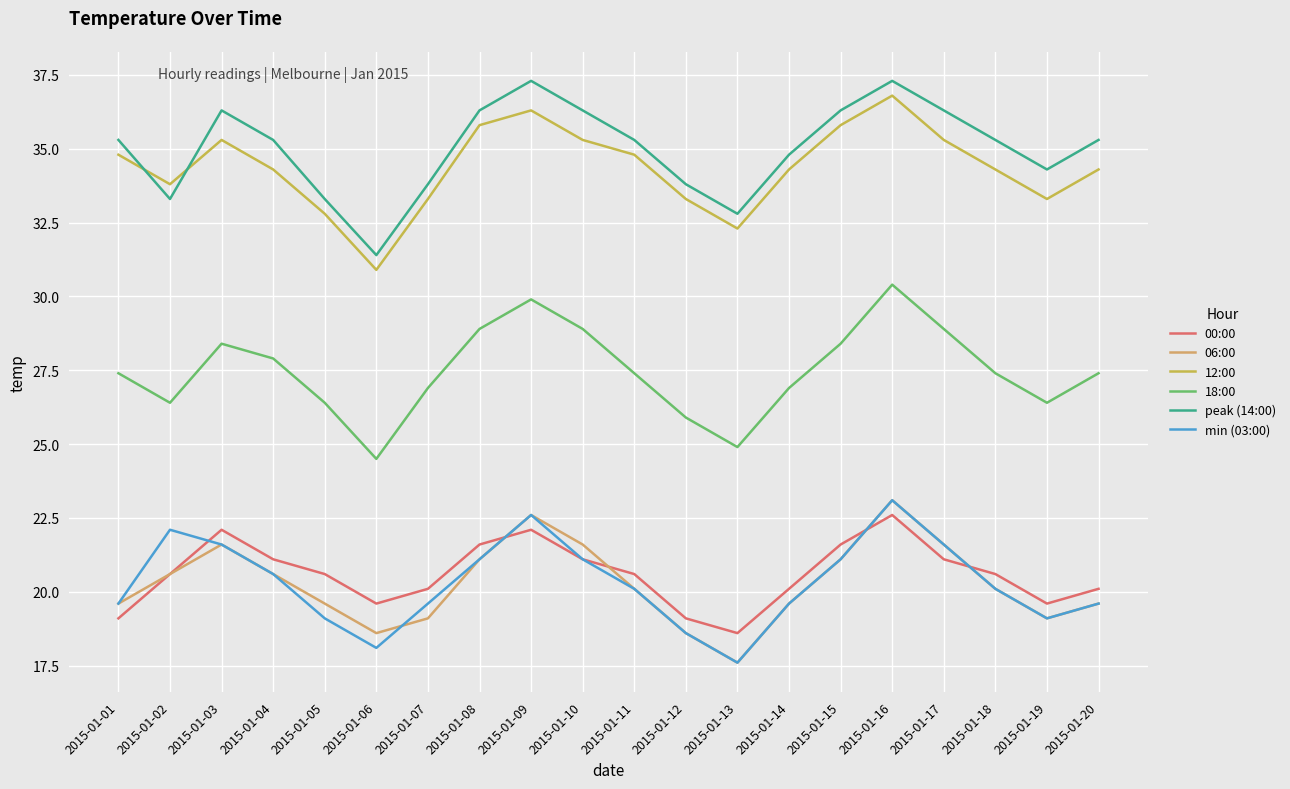

How many categories are shown in the chart?

20